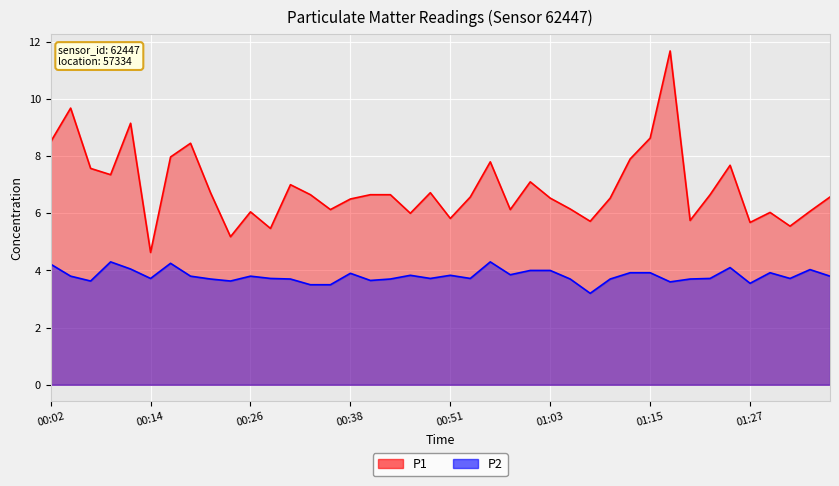

True or false: P1 and P2 intersect in this chart.

False